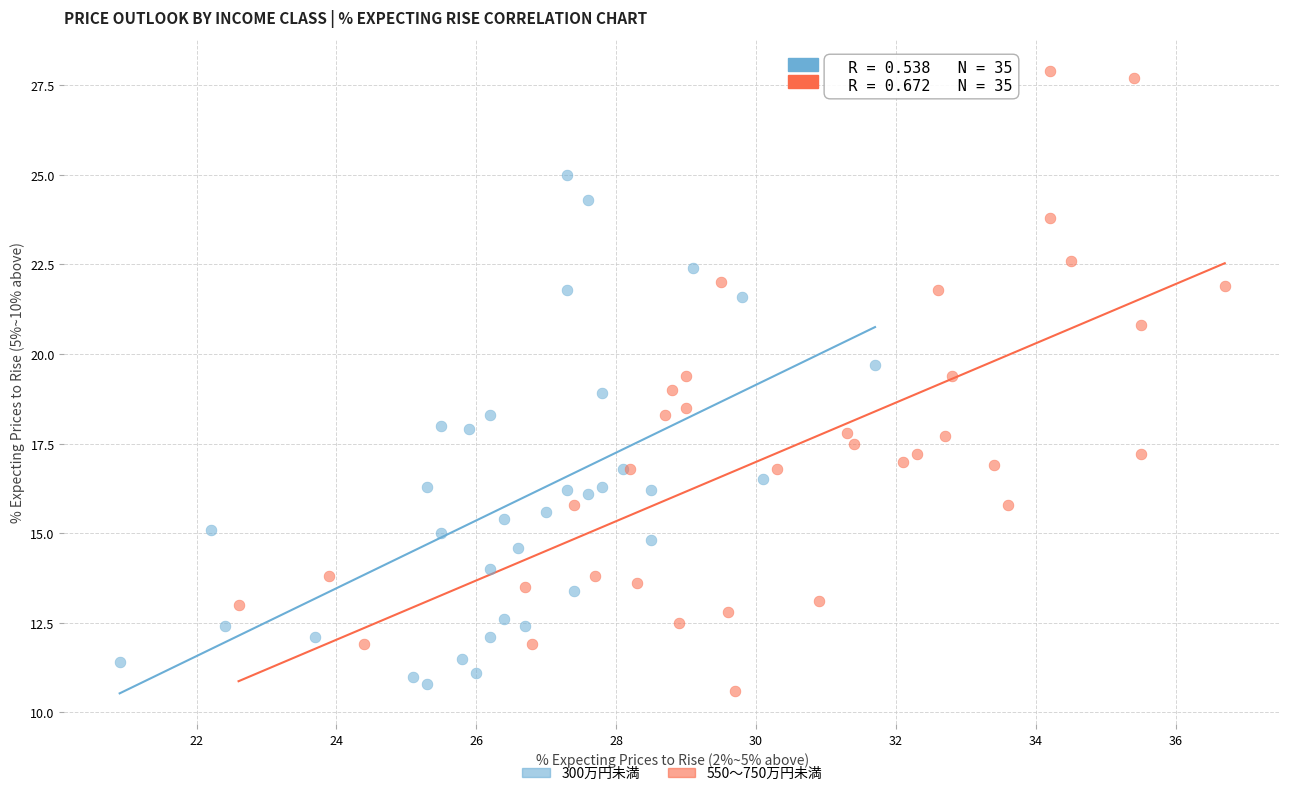

Which series contains the highest Y value?

550～750万円未満